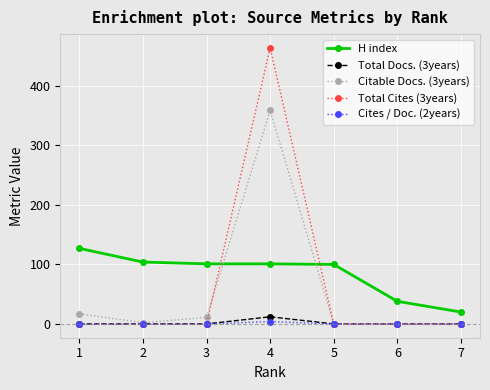

The value of Total Cites (3years) at 4 is 770. True or false?

False